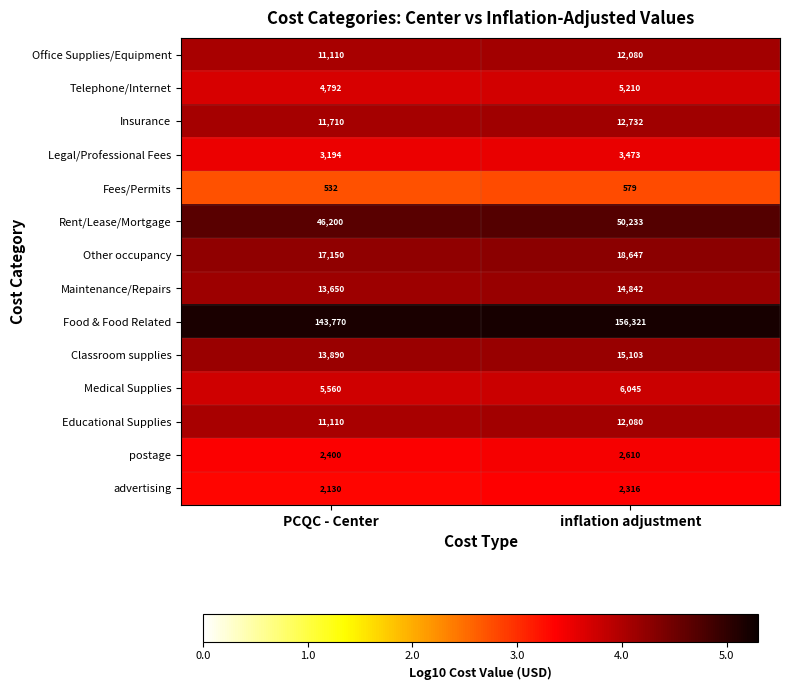

Between PCQC - Center and inflation adjustment, which series saw the biggest shift?

Food & Food Related